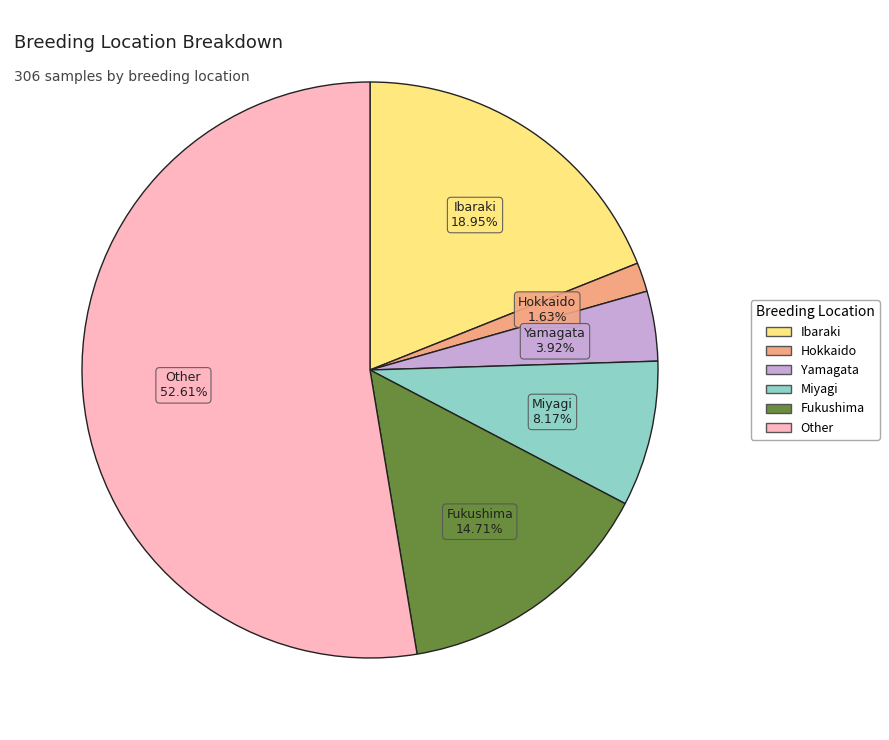

What percentage is the Fukushima slice, to the nearest percent?

15%